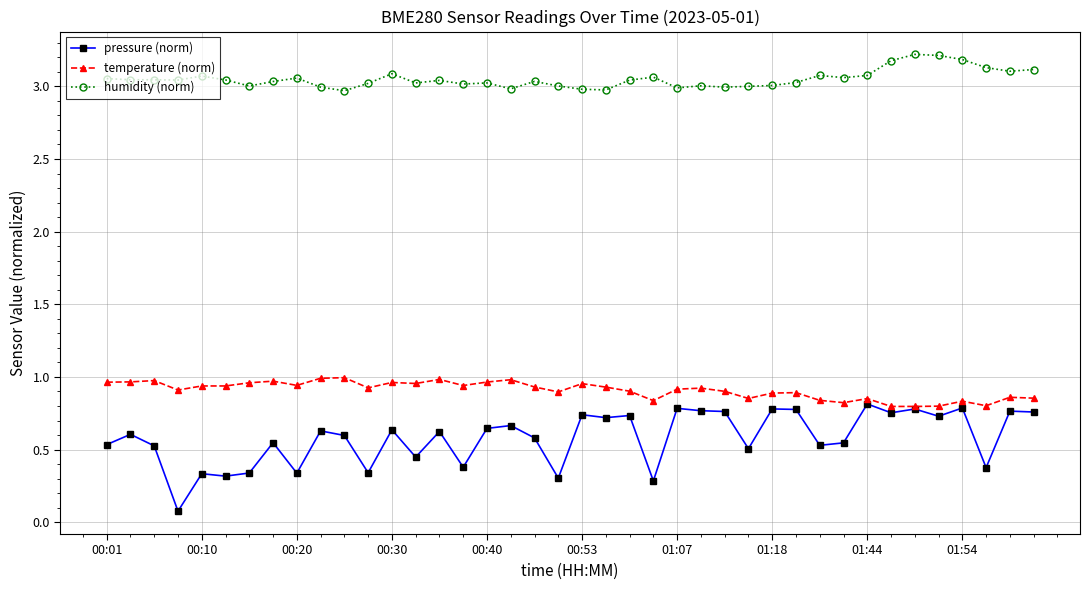

Is this an area chart (filled region under the line)?

No